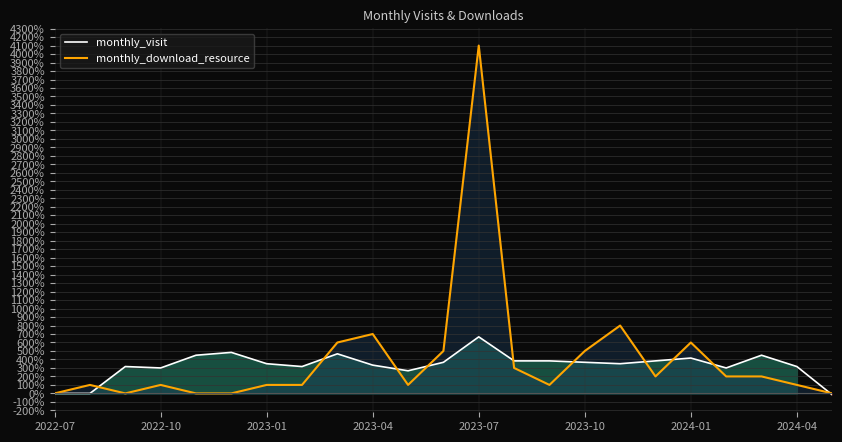

How many lines are shown in the chart?

2